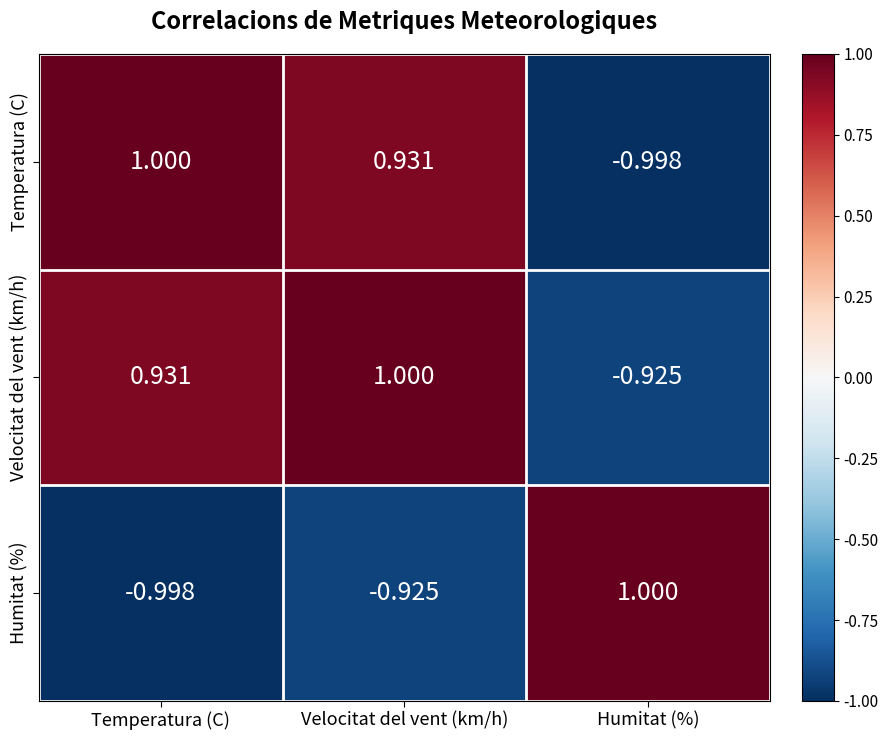

At which category is the sum across all series the highest?

Velocitat del vent (km/h)